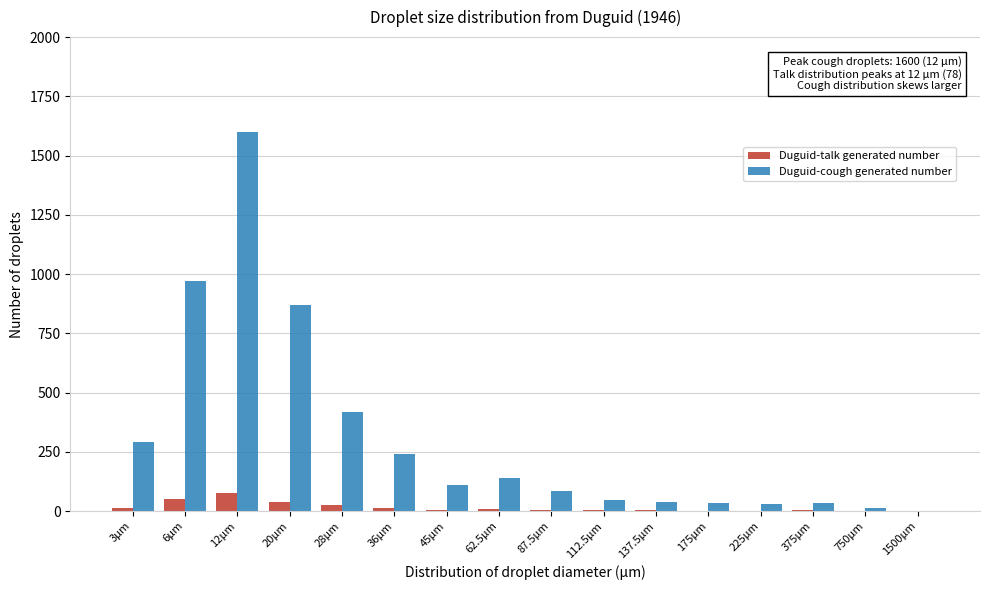

What is the sum of all Duguid-talk generated number values?

251